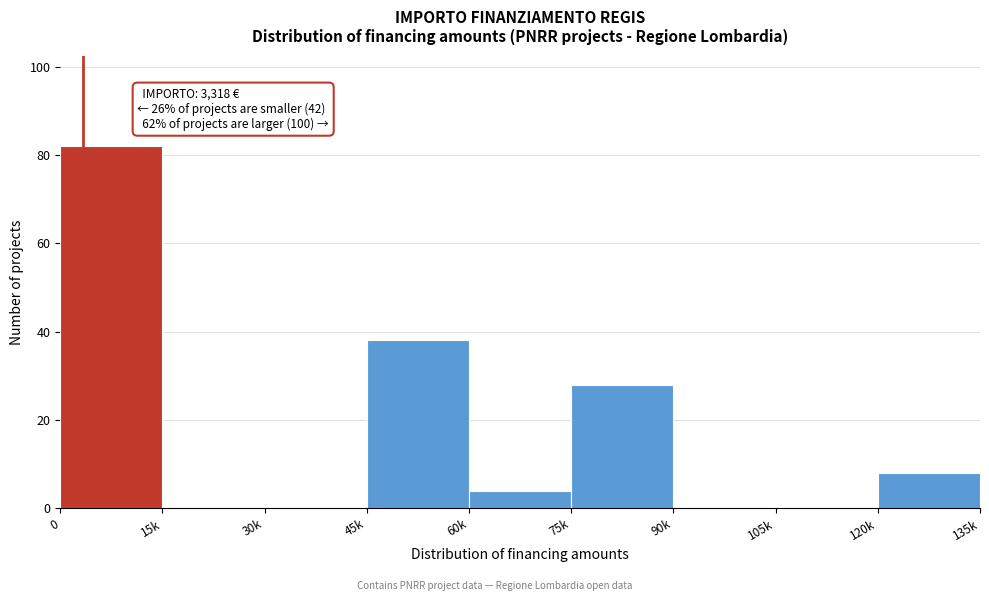

Reading right to left, transcribe all the data shown in this chart.

120k=8	105k=0	90k=0	75k=28	60k=4	45k=38	30k=0	15k=0	0=82